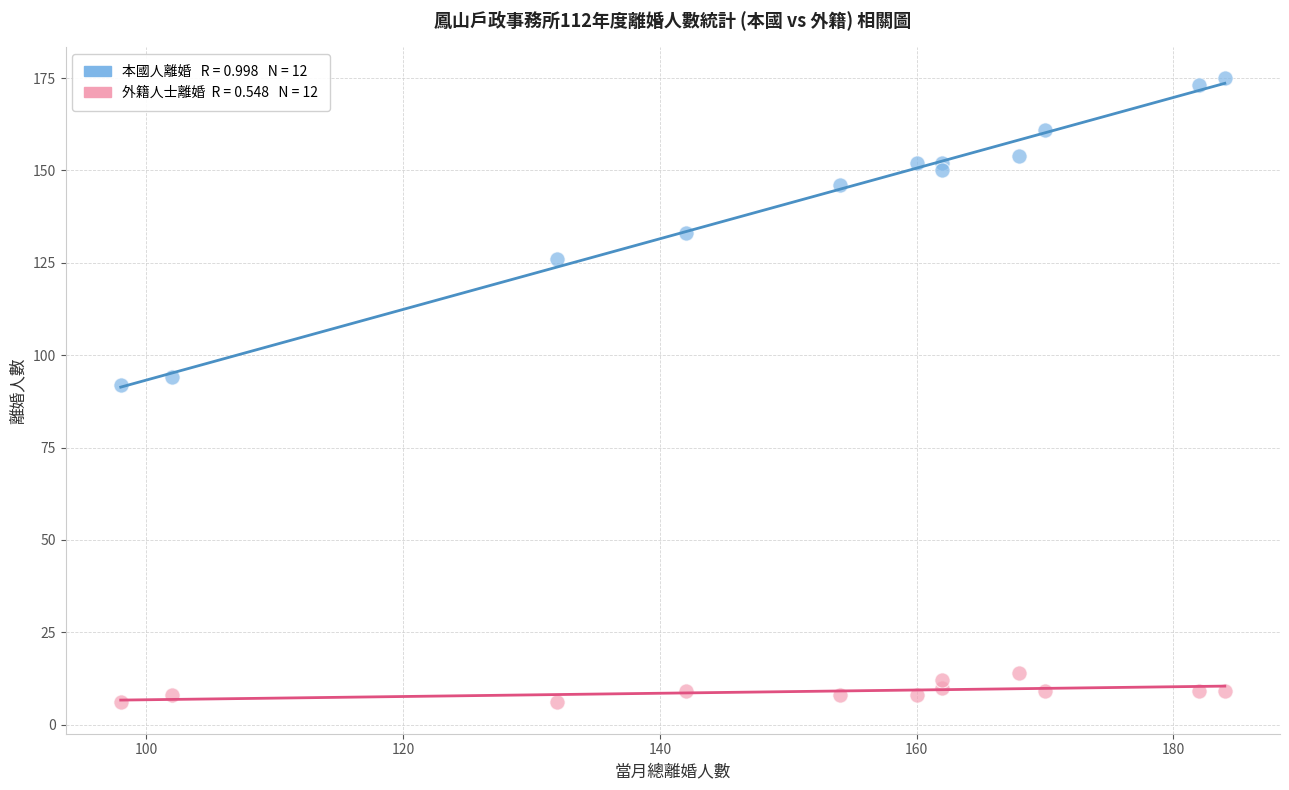

Across all data points, what is the range of X values (max minus min)?

86